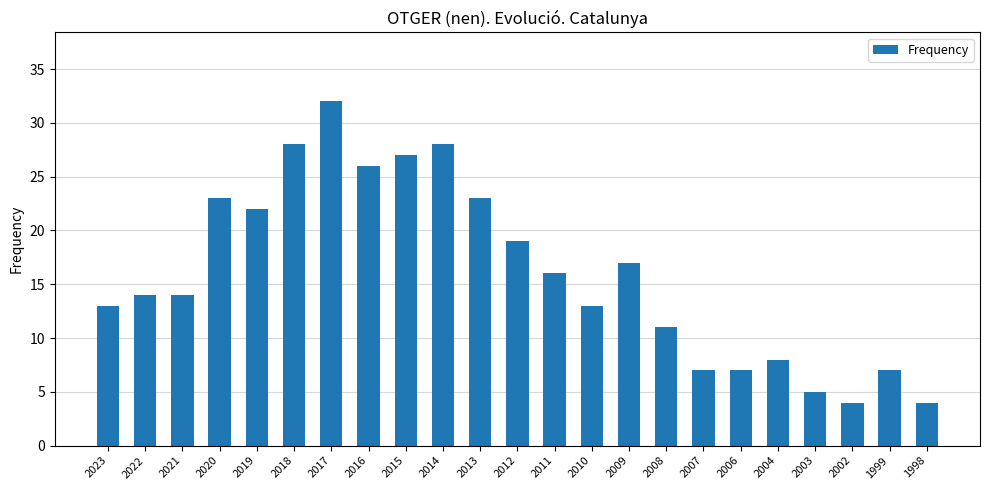

What is the minimum value shown in the chart?

4